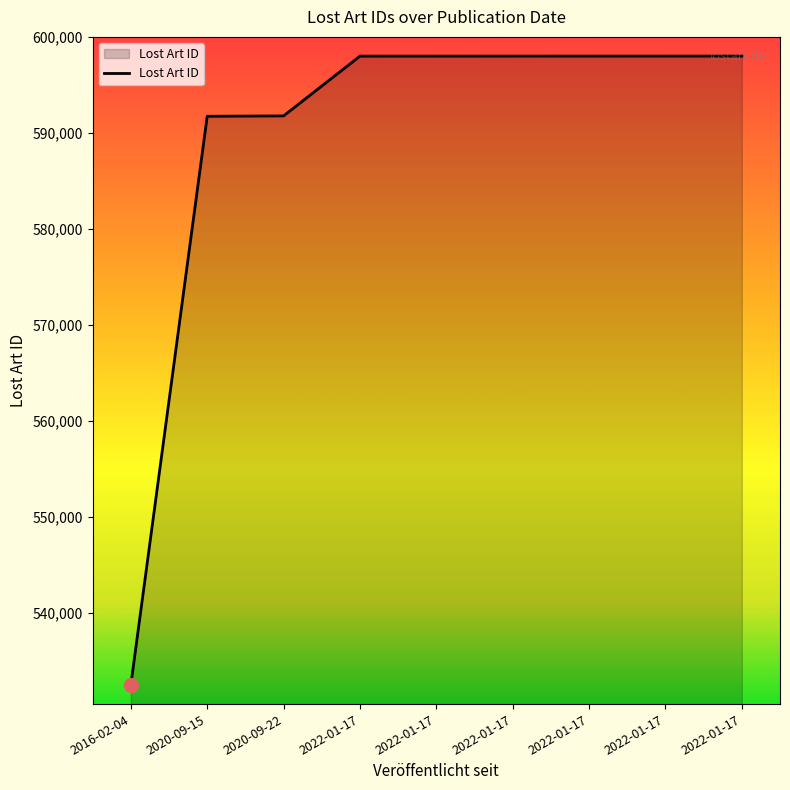

Does the chart display data point markers on the line(s)?

No